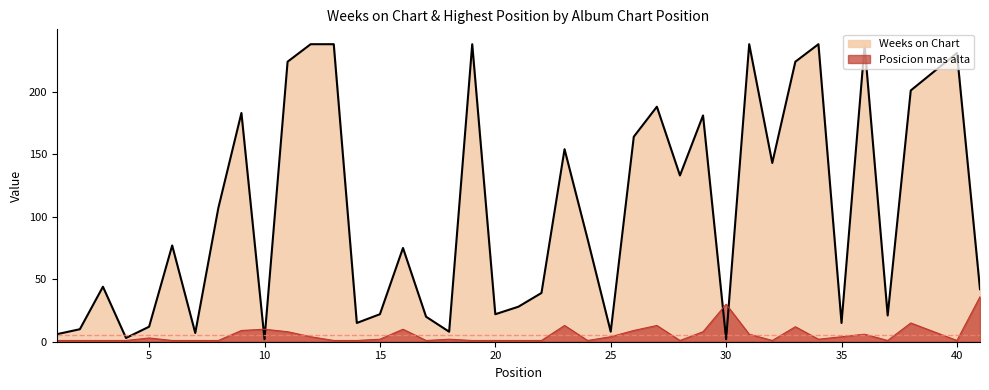

Does the chart display data point markers on the line(s)?

No